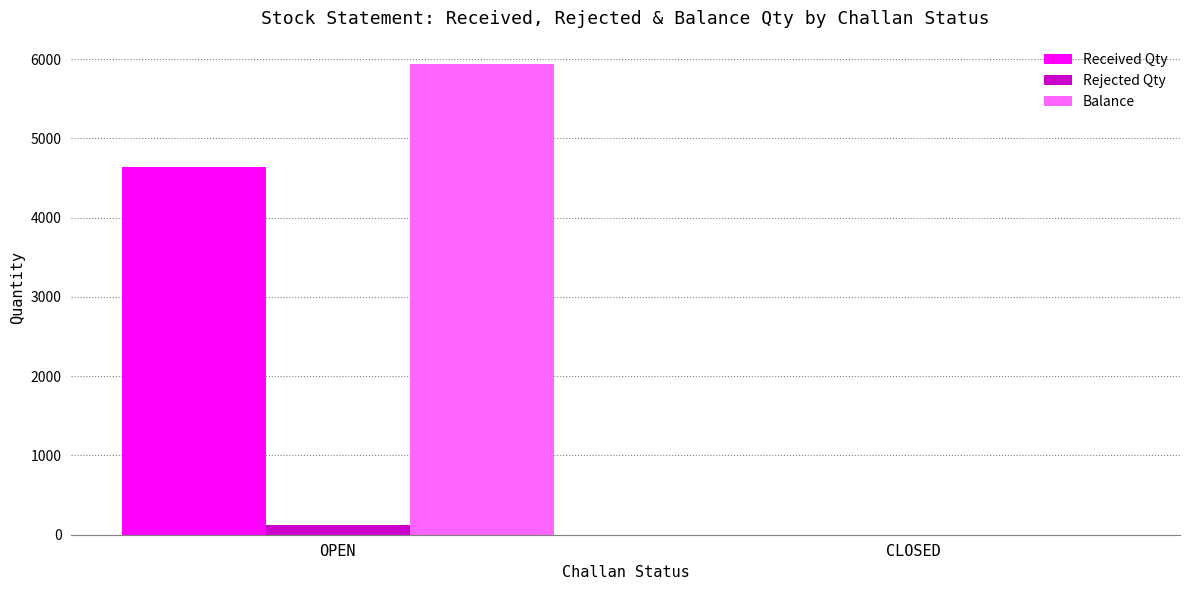

The value of Received Qty at OPEN is 4643. True or false?

True